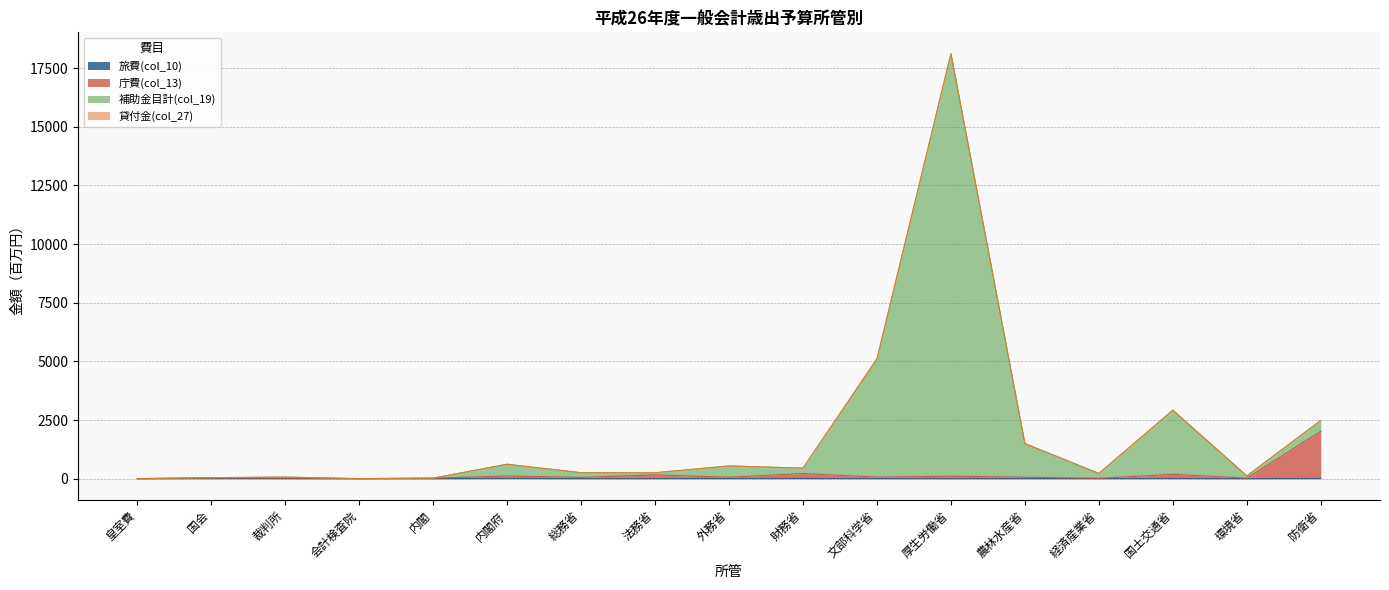

What is the sum of the 庁費(col_13) values at 防衛省 and 法務省?

2186.7